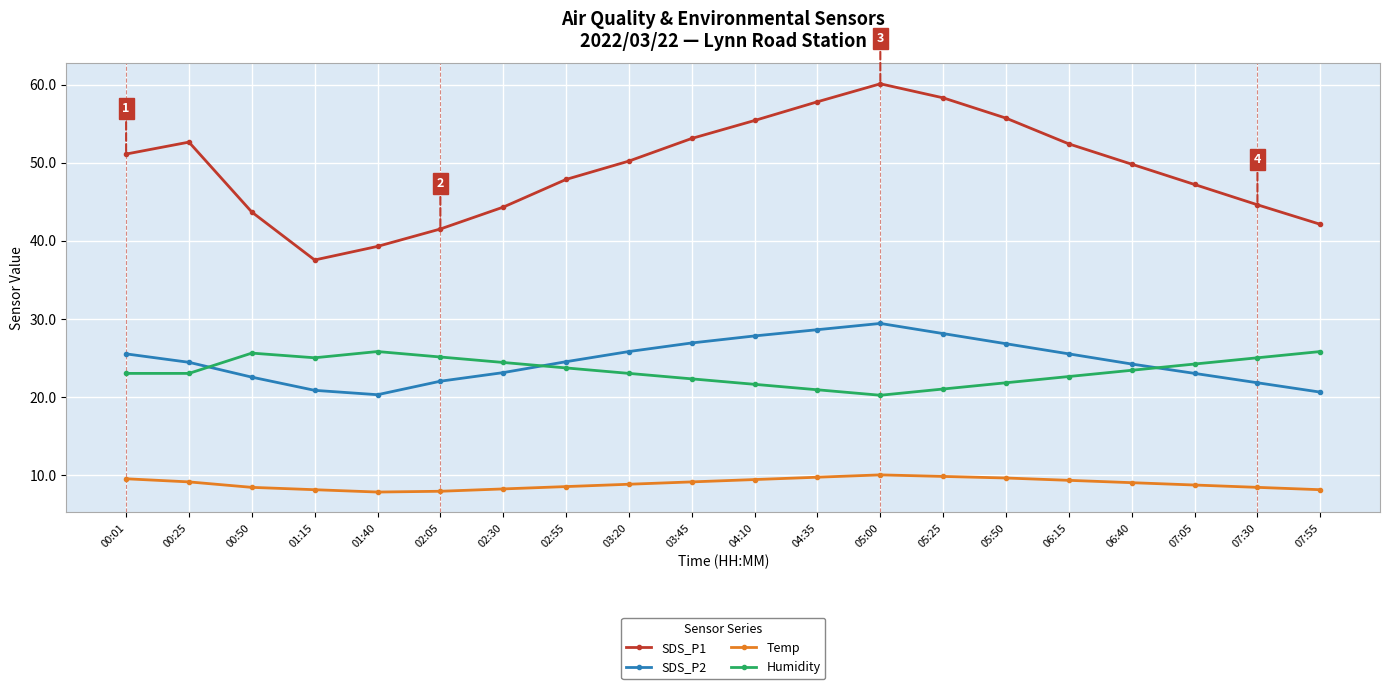

At which category is the sum across all series the highest?

05:00